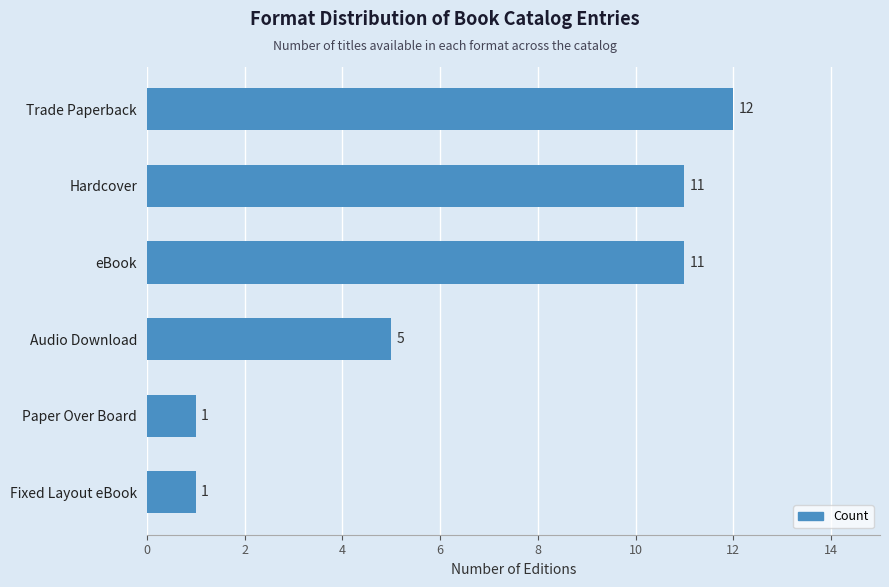

What is the minimum value shown in the chart?

1